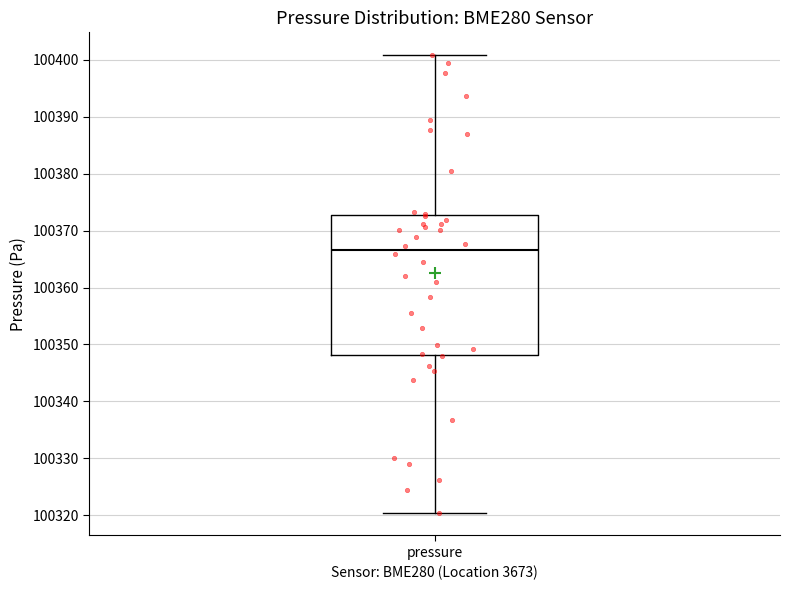

Read this box plot against the y-axis: the position of the median line, the range covered by the box, and the ends of both whiskers. The values are not printed on the chart, so give them approximately, as read against the axis.

median 100367, box 100348 to 100373, whiskers 100320 to 100401